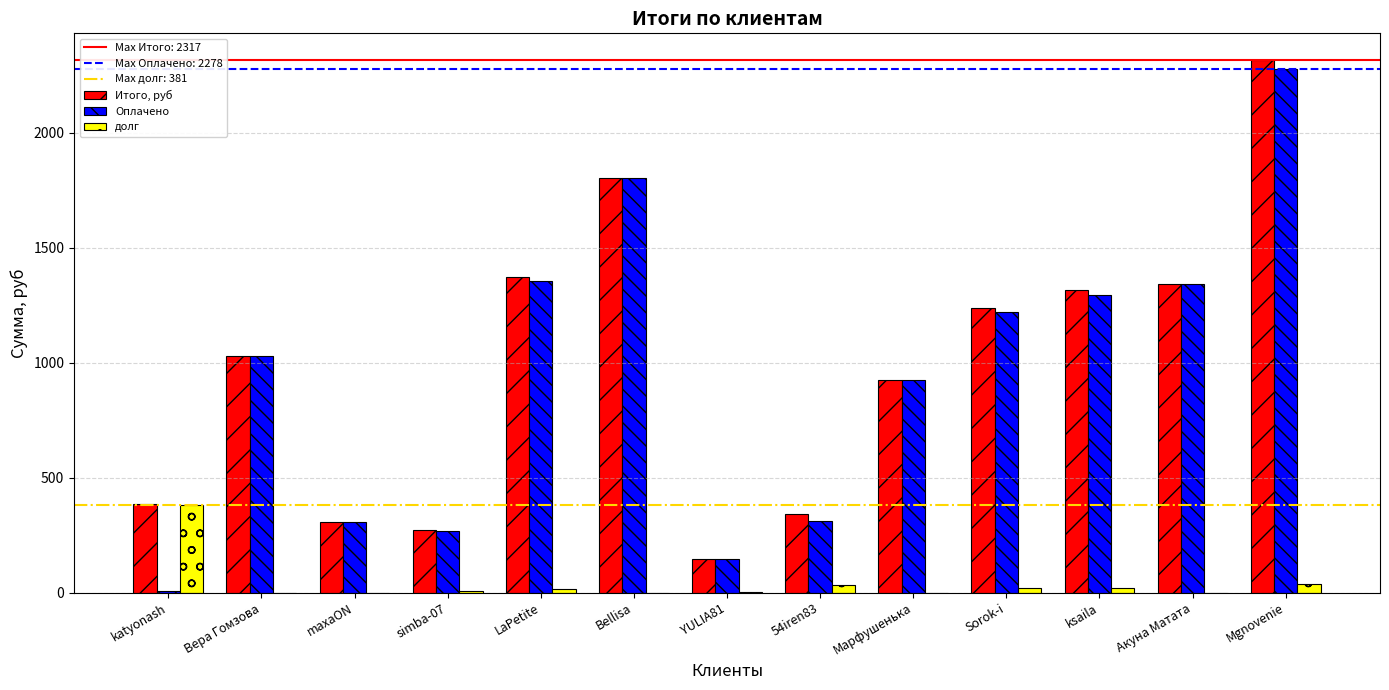

Which series changed the most between Sorok-i and ksaila?

Итого, руб